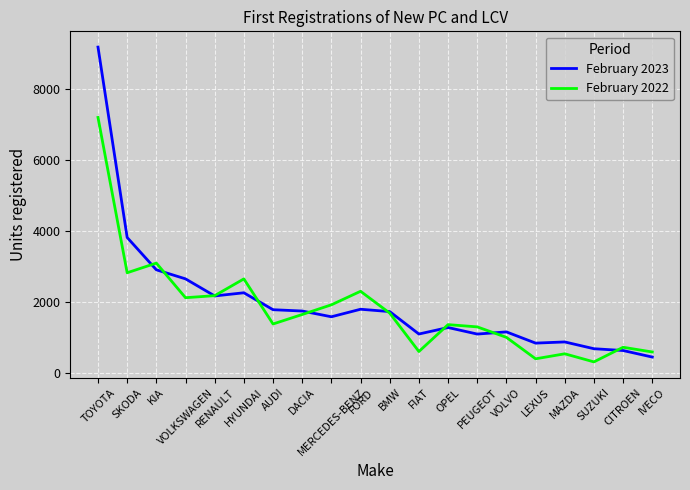

What are all the series names shown in the legend?

February 2023, February 2022